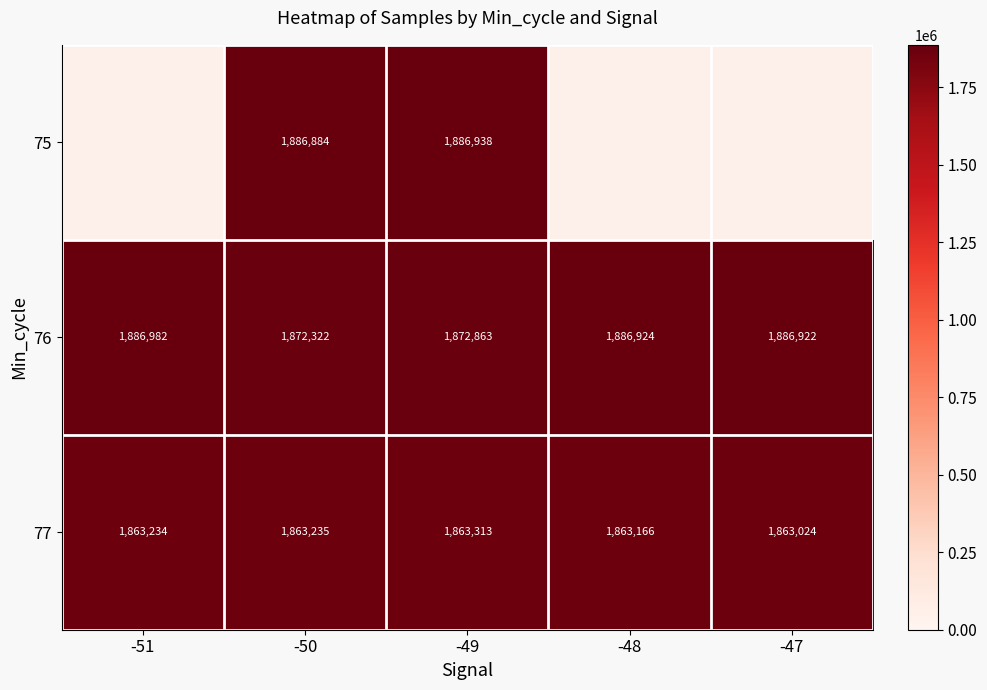

At which label is 77 closest to 1863168?

-48